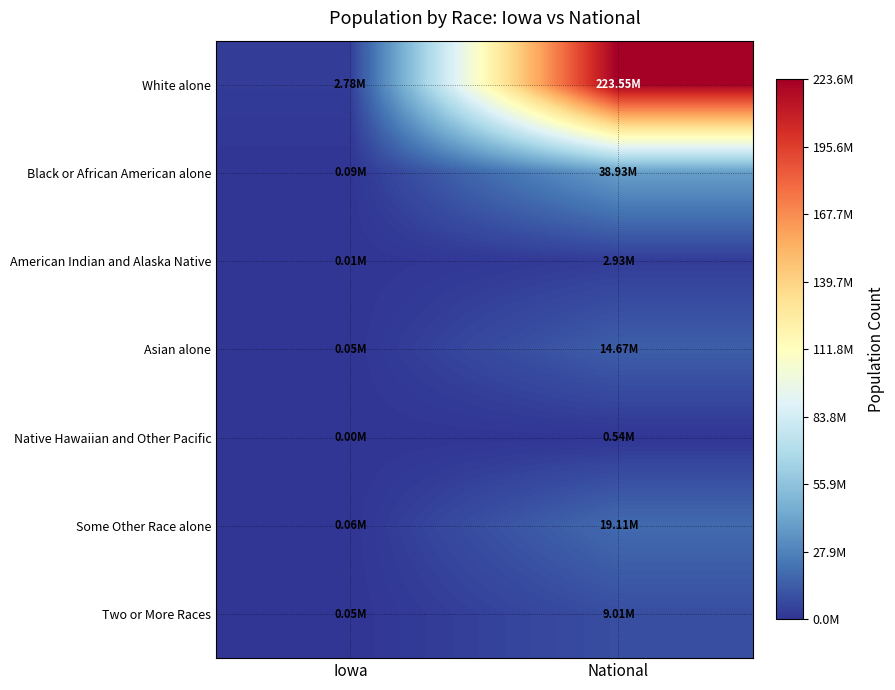

Rank the series by their maximum value, from highest to lowest.

White alone, Black or African American alone, Some Other Race alone, Asian alone, Two or More Races, American Indian and Alaska Native, Native Hawaiian and Other Pacific